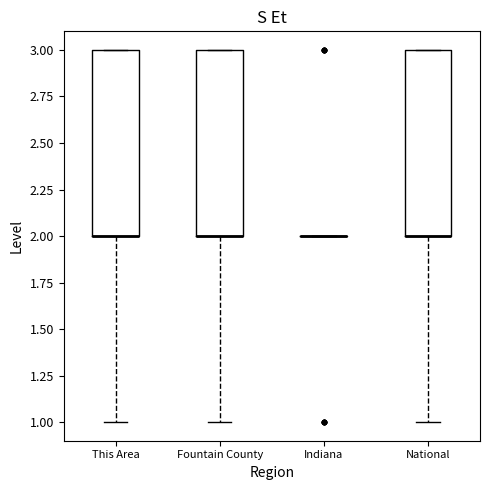

Reading left to right, read every box against the y-axis: the position of its median line, the range the box covers, and the ends of its whiskers. The values are not printed on the chart, so give them approximately, as read against the axis.

This Area: median 2 (drawn on the box's lower edge), box 2 to 3, whiskers 1 to 3
Fountain County: median 2 (drawn on the box's lower edge), box 2 to 3, whiskers 1 to 3
Indiana: box collapsed to a line at 2, whiskers 2 to 2
National: median 2 (drawn on the box's lower edge), box 2 to 3, whiskers 1 to 3